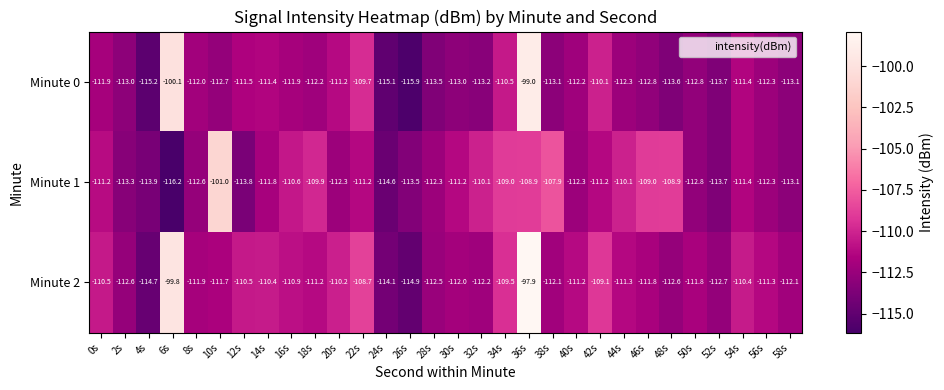

At which label does Minute 0 reach its minimum?

26s